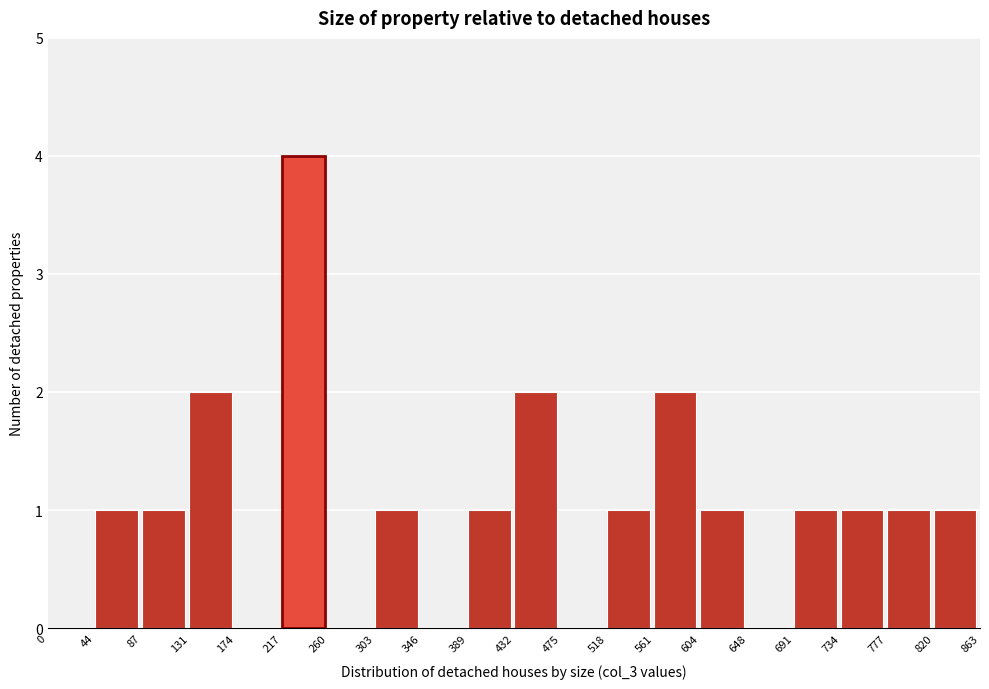

What is the height of the bar covering 432 to 475 on the x-axis? The values are not printed on the chart, so give them approximately, as read against the axis.

2